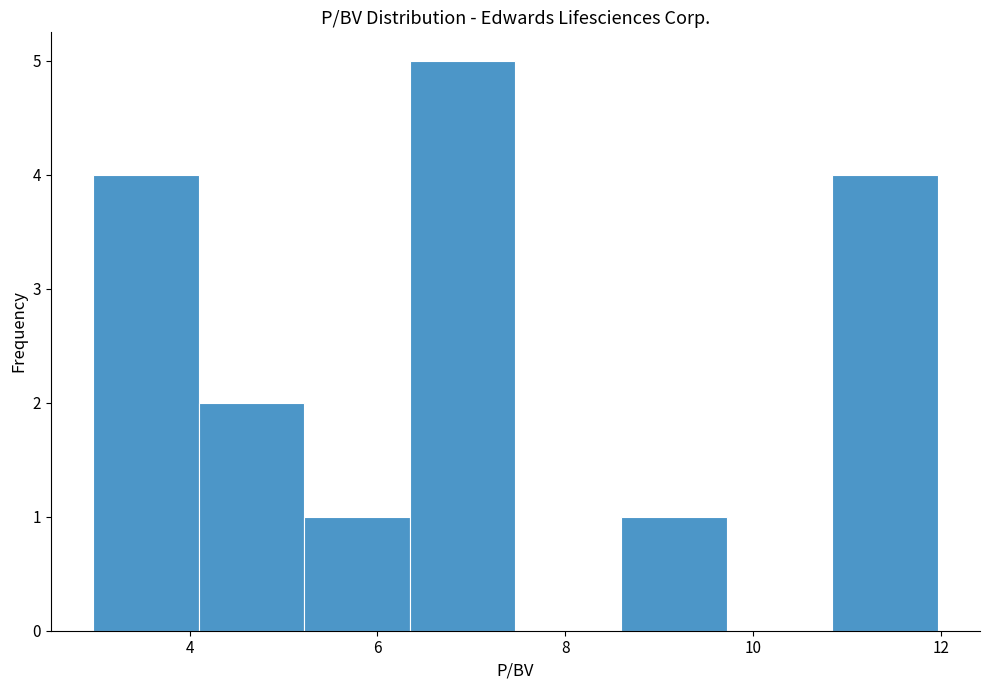

How tall is the bar that spans 5.2 to 6.4 on the x-axis? Neither the bar edges nor the heights are printed on the chart, so give them approximately, as read against the axes.

1